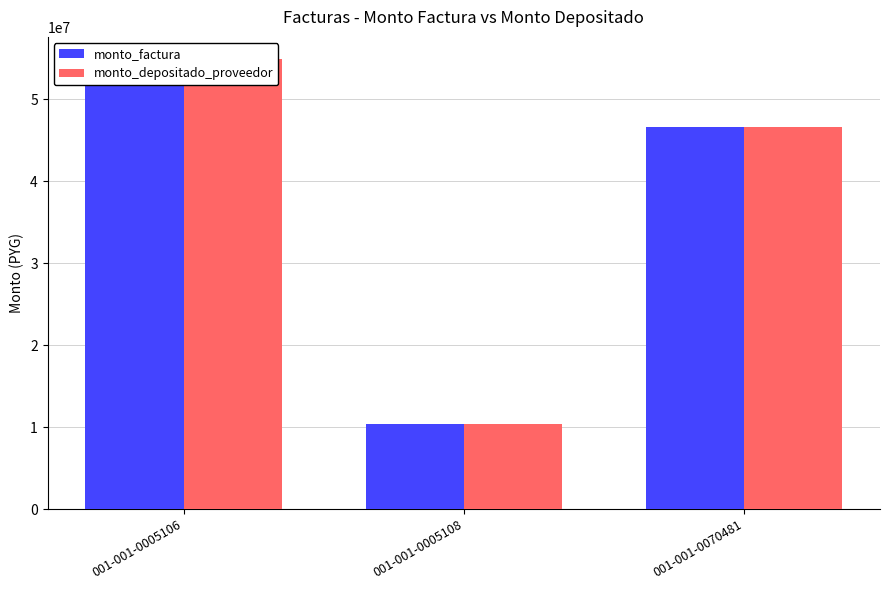

Rank the series by their maximum value, from highest to lowest.

monto_factura, monto_depositado_proveedor